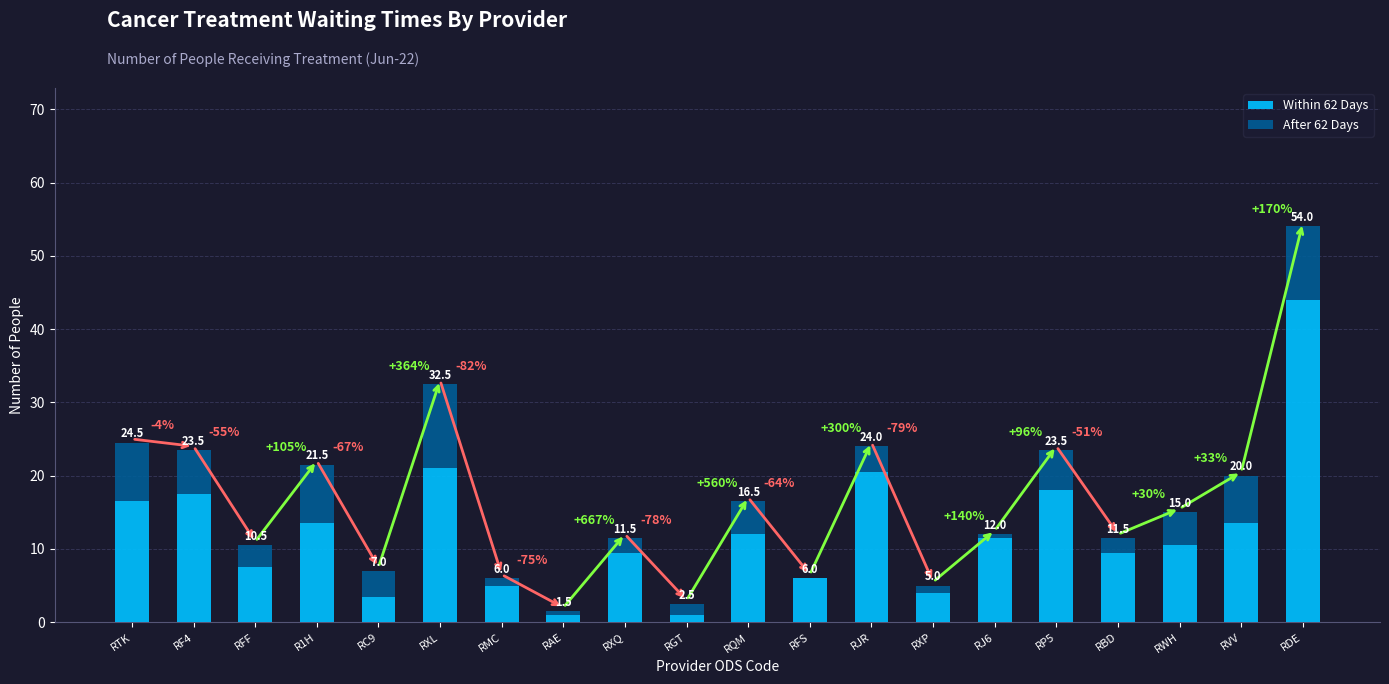

Are the bars grouped side by side (vs. stacked)?

No